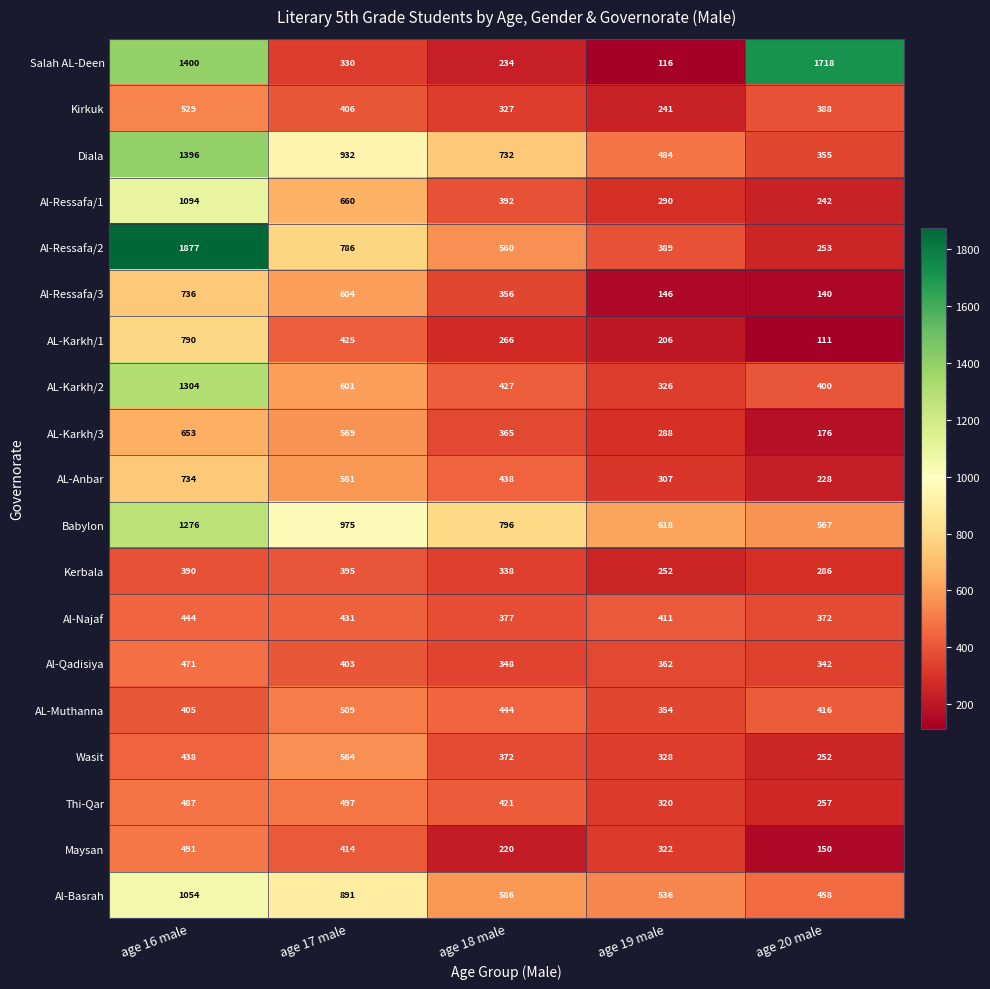

Read the Babylon value at age 18 male.

796